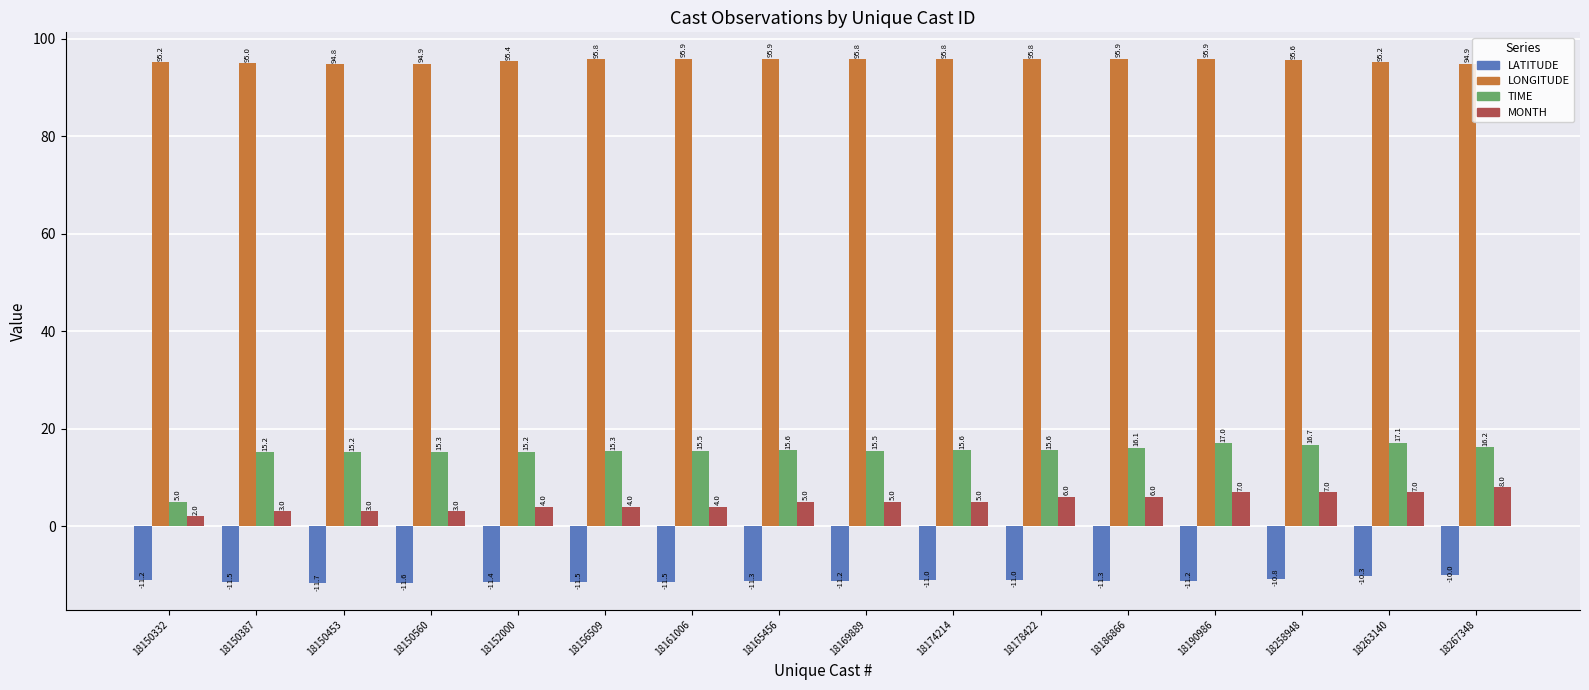

How many bars are there in each group?

4